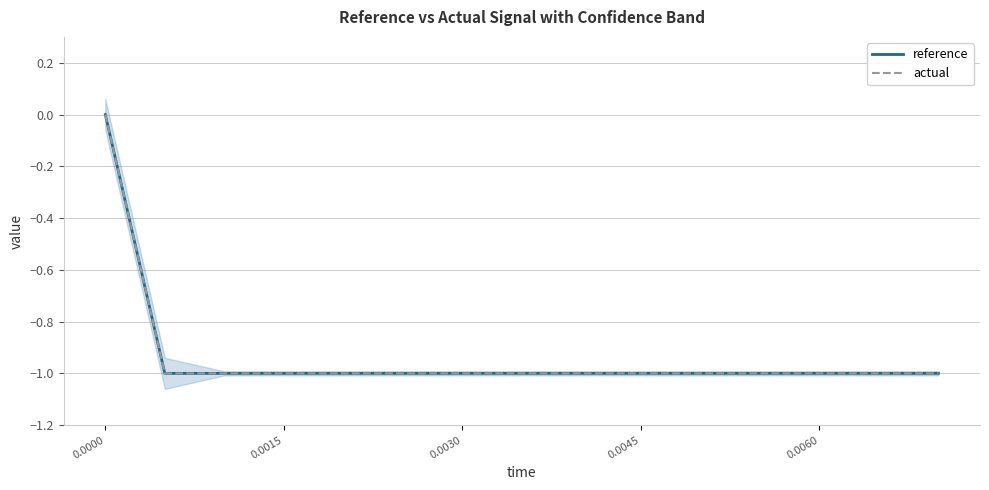

Is it true that reference equals -1 at 0.0045?

False